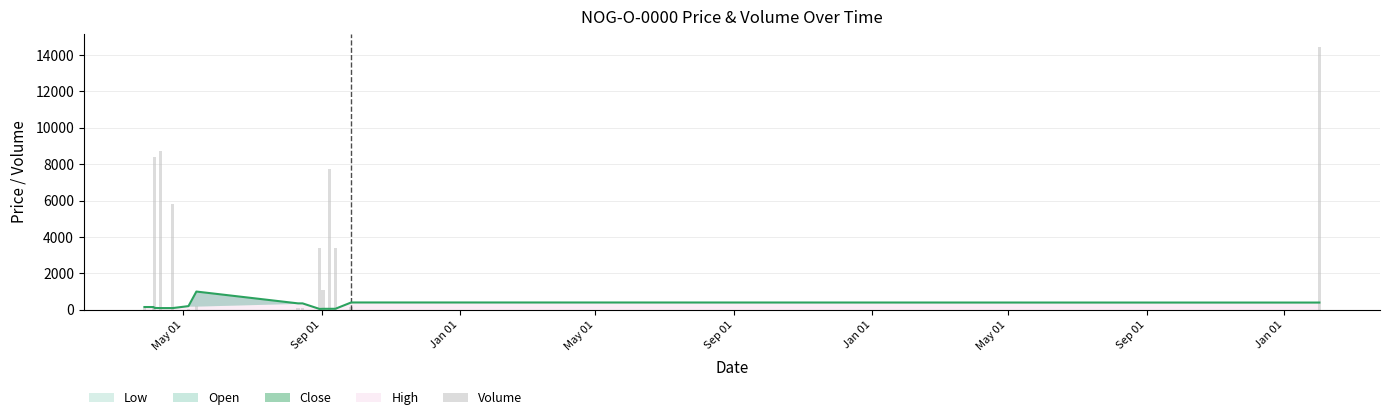

Are the bars horizontal?

No